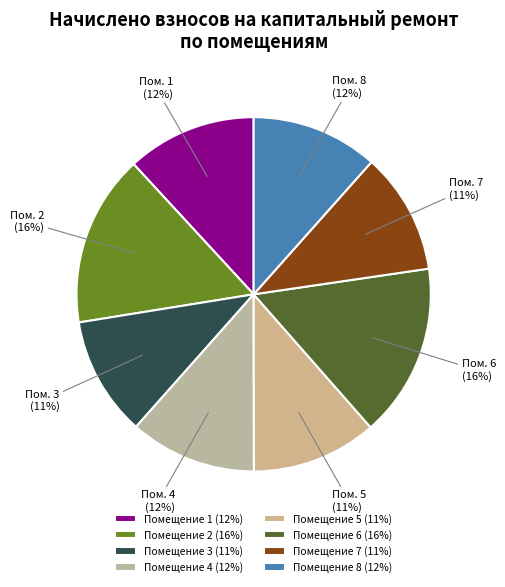

Is there a majority slice in this chart?

No